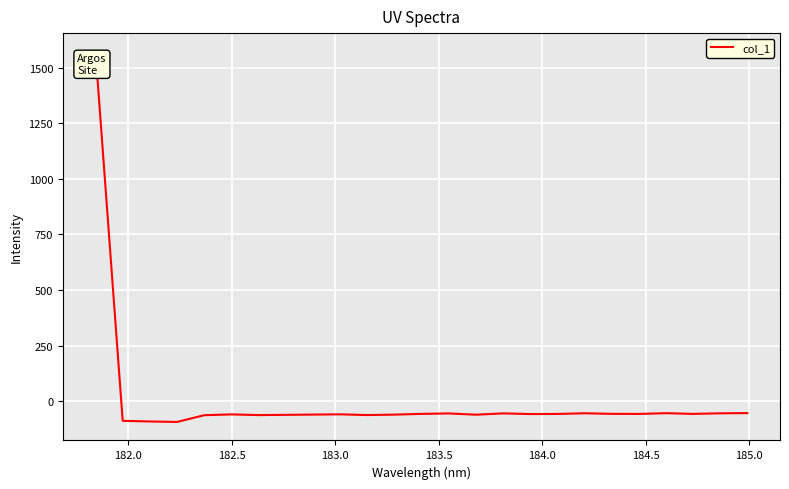

What is the maximum value shown in the chart?

1571.5